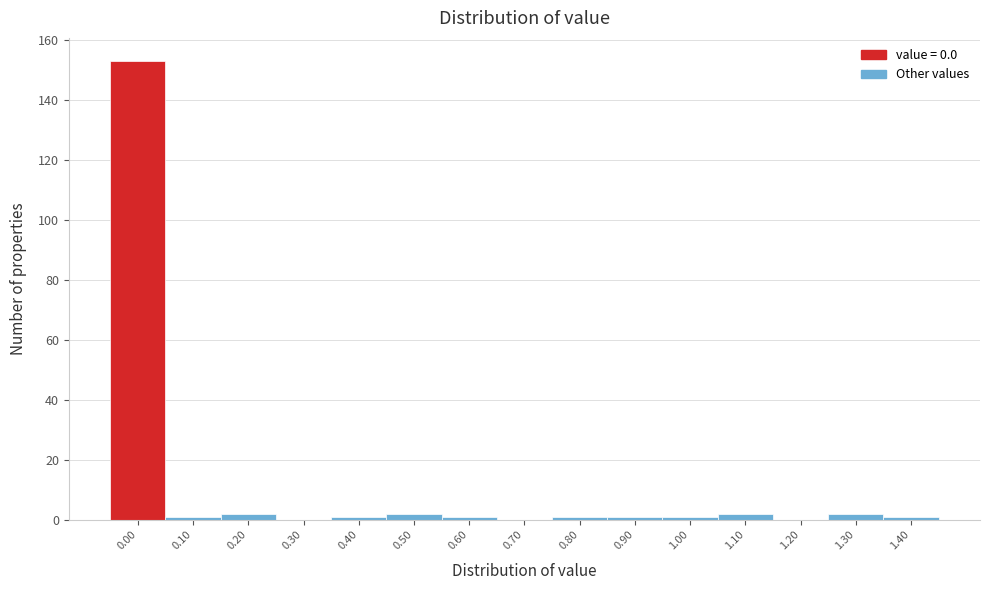

Reading right to left, transcribe all the data shown in this chart.

1.40=1	1.30=2	1.20=0	1.10=2	1.00=1	0.90=1	0.80=1	0.70=0	0.60=1	0.50=2	0.40=1	0.30=0	0.20=2	0.10=1	0.00=153